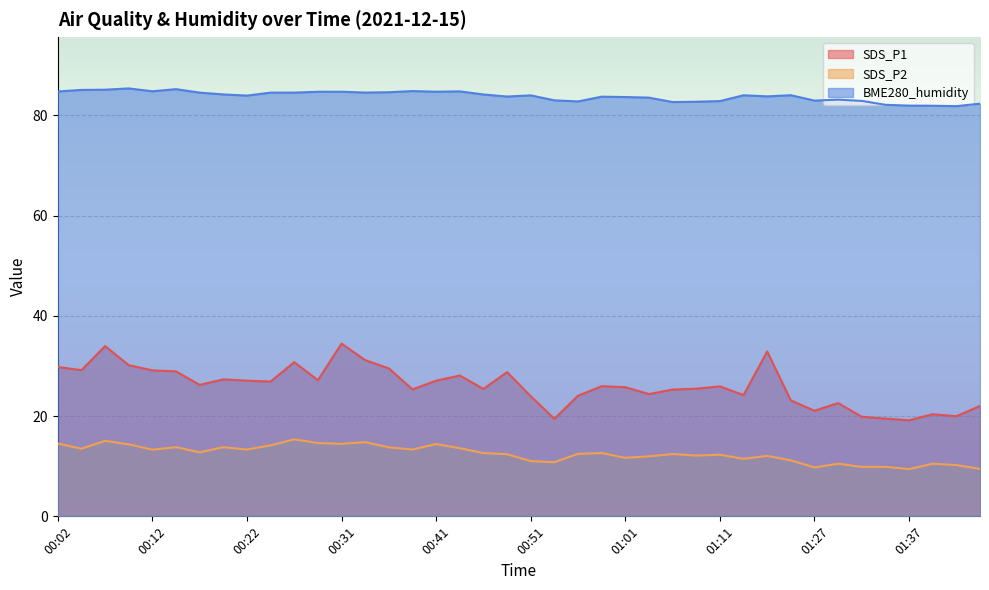

True or false: SDS_P2 and SDS_P1 intersect in this chart.

False